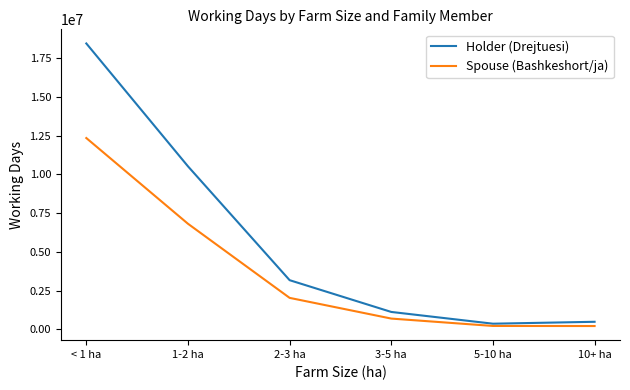

What is the difference between the second highest and second lowest values in the Spouse (Bashkeshort/ja) series?

6598434